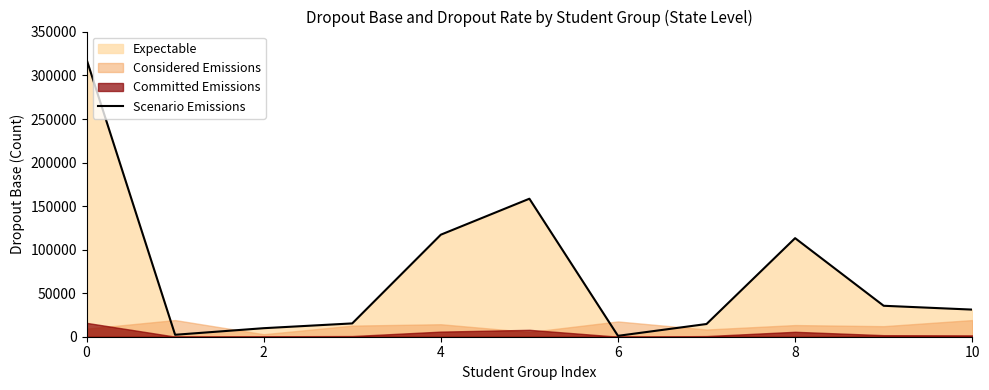

The value of Scenario Emissions at 10 is 31141. True or false?

True